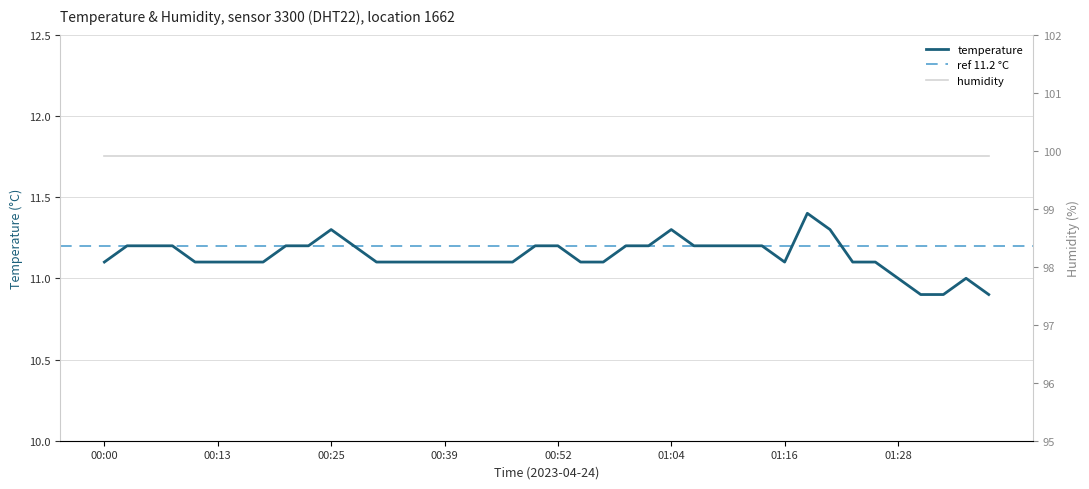

Which category has the lowest value across all series?

01:31